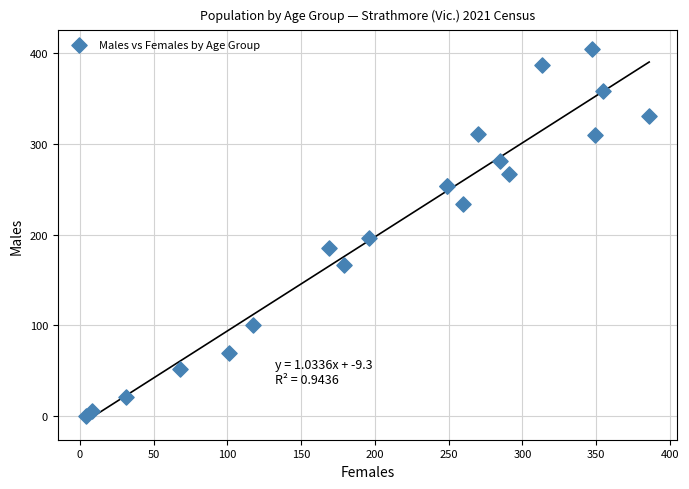

What Y value in the scatter plot is closest to 202?

196